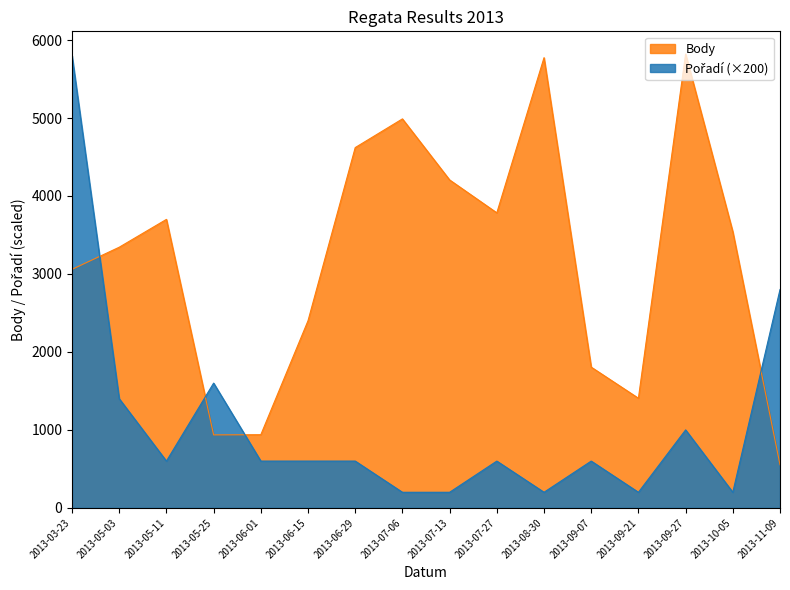

What position from the right is 2013-09-27?

3